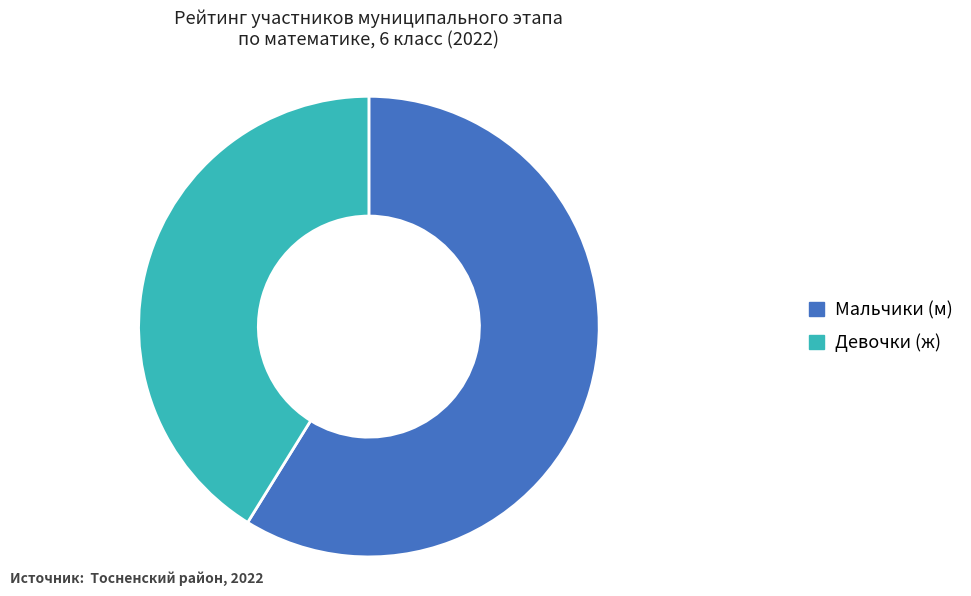

Rank the categories by value from highest to lowest.

Мальчики (м), Девочки (ж)